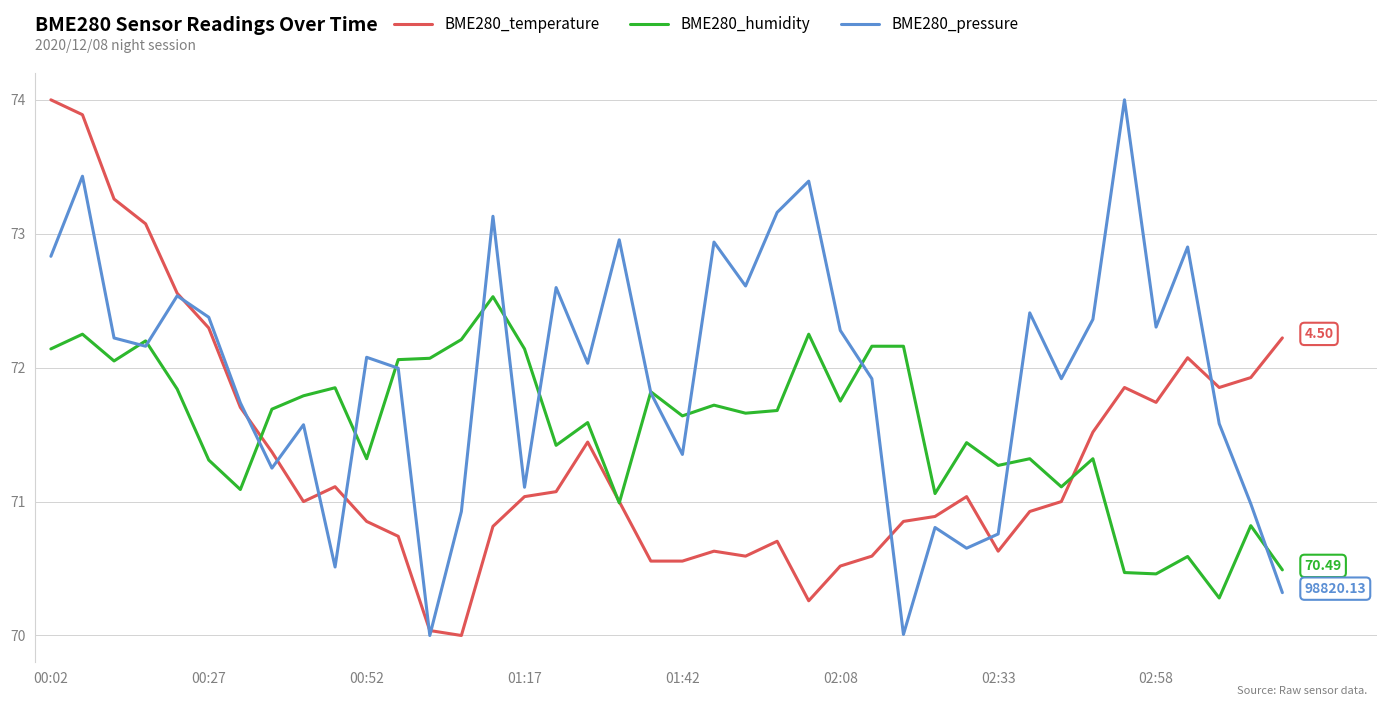

List the series in order of their overall mean, highest first.

BME280_pressure, BME280_humidity, BME280_temperature